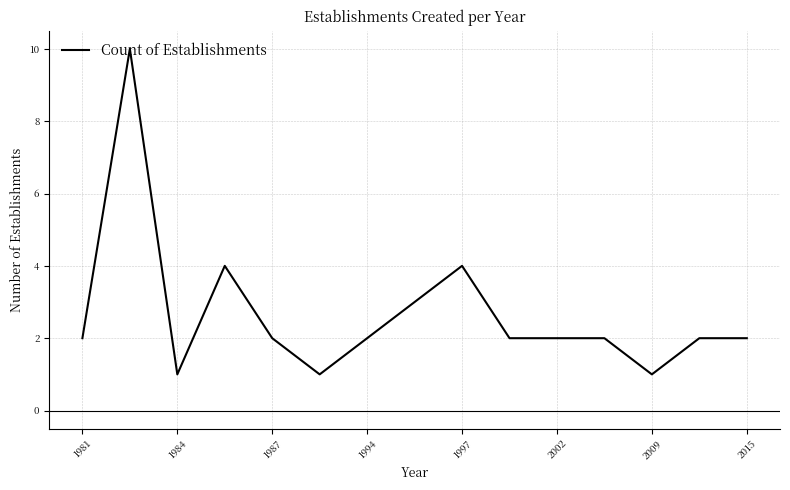

What is the maximum value shown in the chart?

10